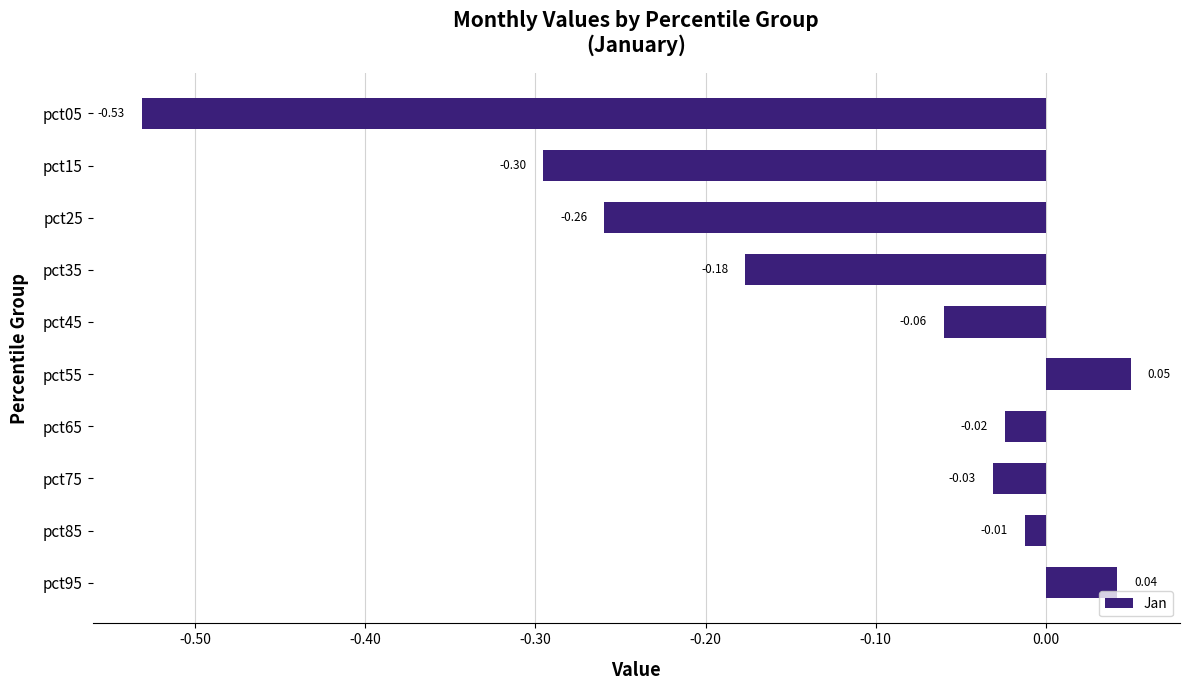

List the labels in order of value, smallest first.

pct05, pct15, pct25, pct35, pct45, pct75, pct65, pct85, pct95, pct55